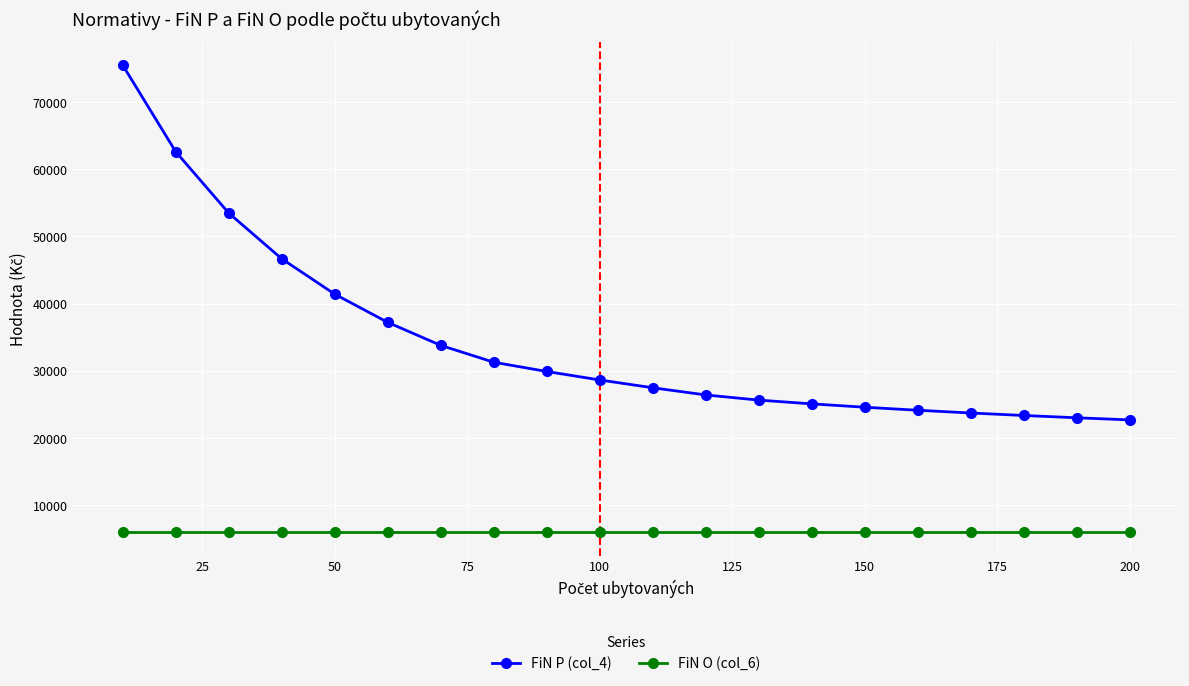

Reading left to right, what are all the values shown in this chart?

FiN P (col_4): 75502.0	62606.6	53473.5	46665.9	41395.9	37195.3	33768.8	31257.4	29877.4	28614.1	27453.2	26382.9	25614.0	25053.5	24553.2	24103.0	23694.9	23322.6	22981.0	22666.1
FiN O (col_6): 5922.8	5922.8	5922.8	5922.8	5922.8	5922.8	5922.8	5922.8	5922.8	5922.8	5922.8	5922.8	5922.8	5922.8	5922.8	5922.8	5922.8	5922.8	5922.8	5922.8